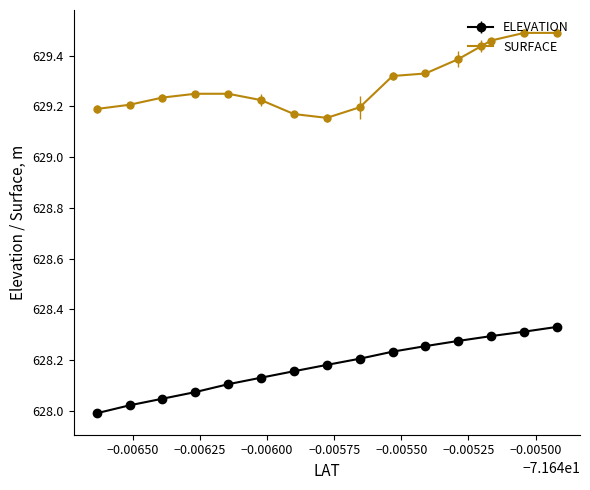

What are all the series names shown in the legend?

ELEVATION, SURFACE